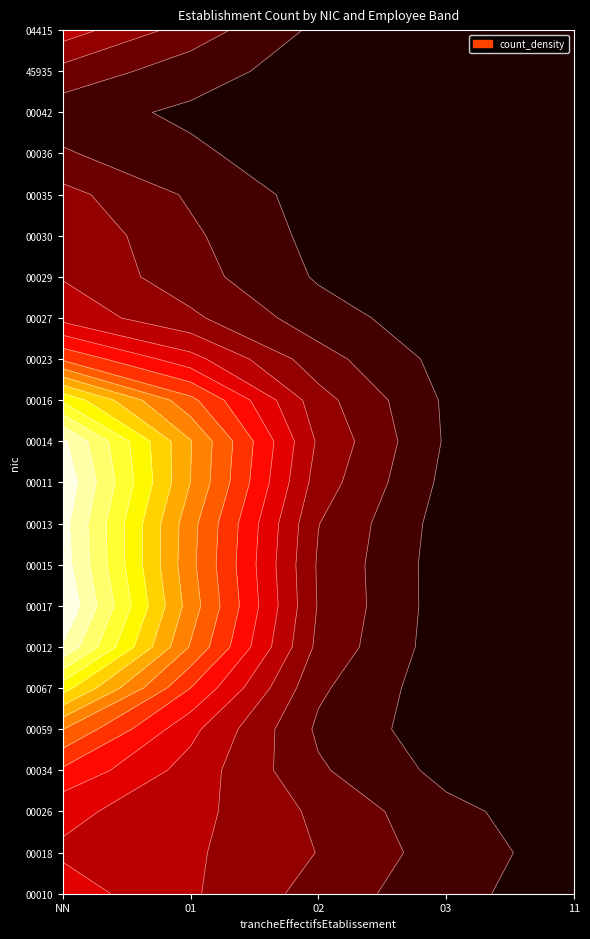

What is the maximum value shown in the chart?

3